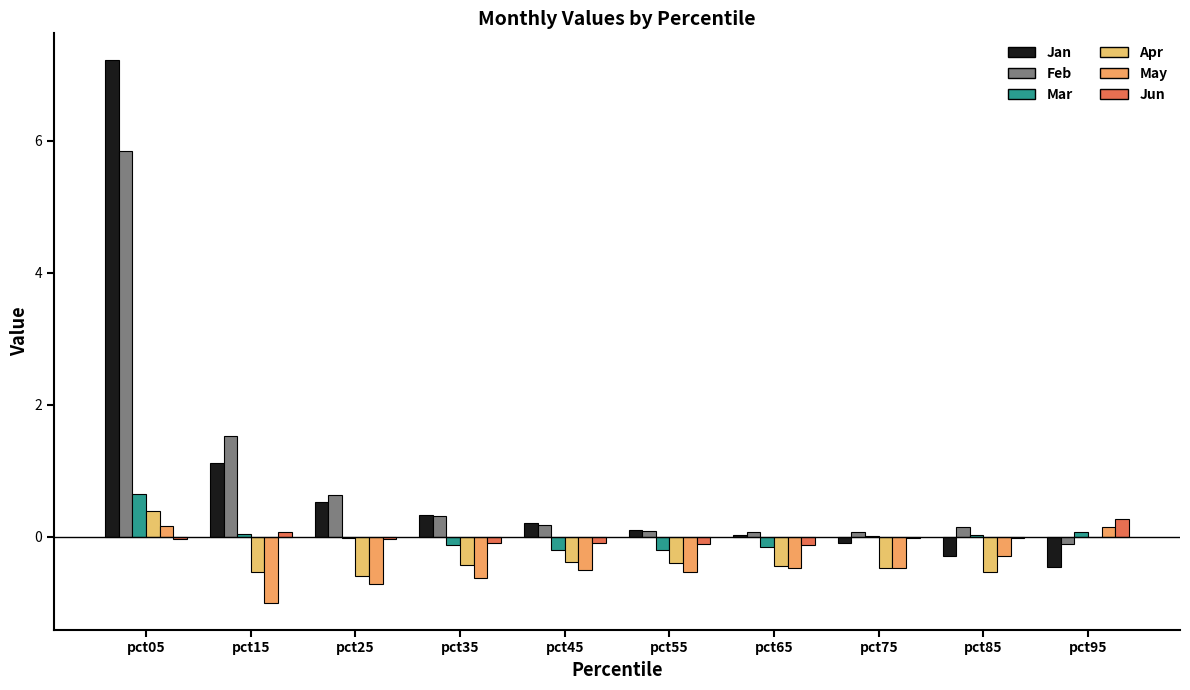

True or false: Feb has a value of 0.6 at pct25.

True